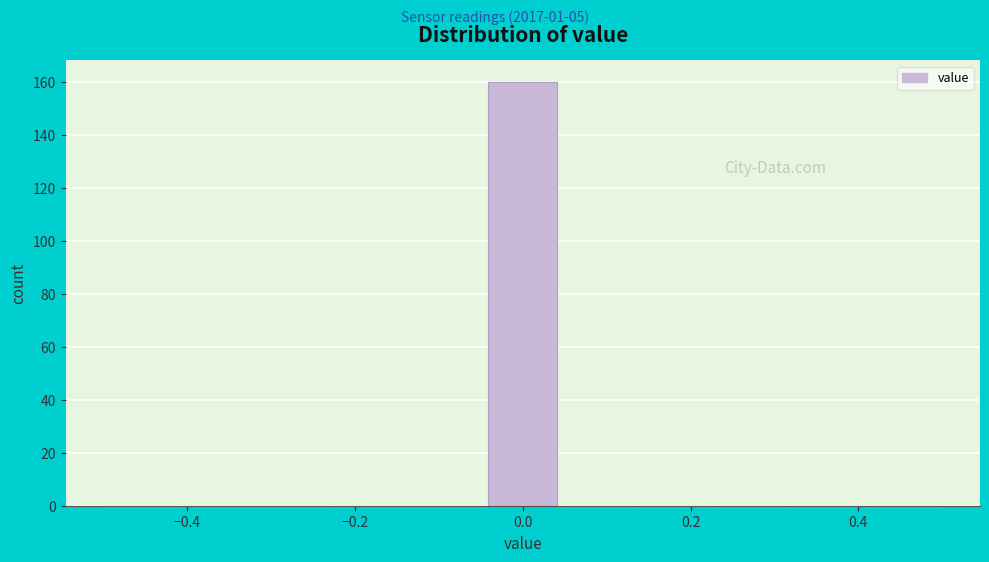

Reading left to right, list every bar in this chart as the range it spans on the x-axis followed by its height. Neither the bar edges nor the heights are printed on the chart, so give them approximately, as read against the axes.

-0.50 to -0.40: 0
-0.40 to -0.32: 0
-0.32 to -0.22: 0
-0.22 to -0.14: 0
-0.14 to -0.04: 0
-0.04 to 0.04: 160
0.04 to 0.14: 0
0.14 to 0.22: 0
0.22 to 0.32: 0
0.32 to 0.40: 0
0.40 to 0.50: 0